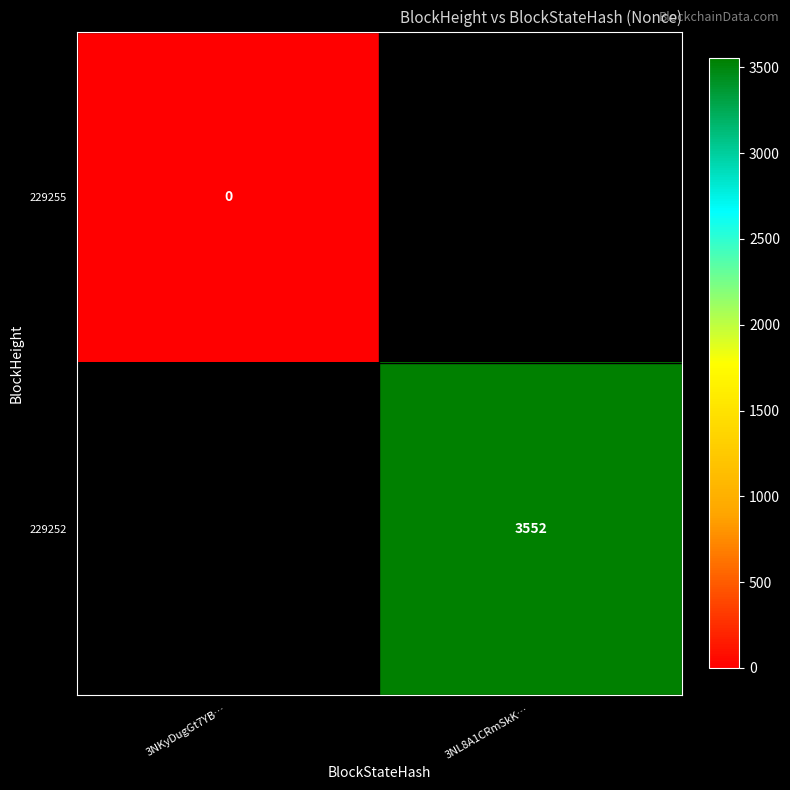

Where is 229255 nearest to the value 0?

3NKyDugGt7YB…